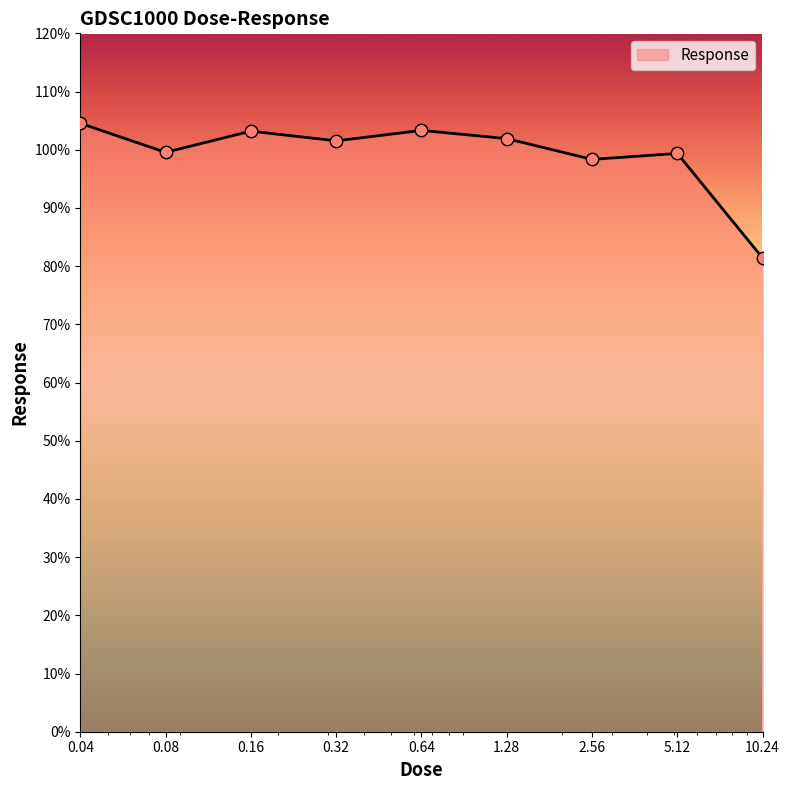

What is the smallest value displayed?

81.4